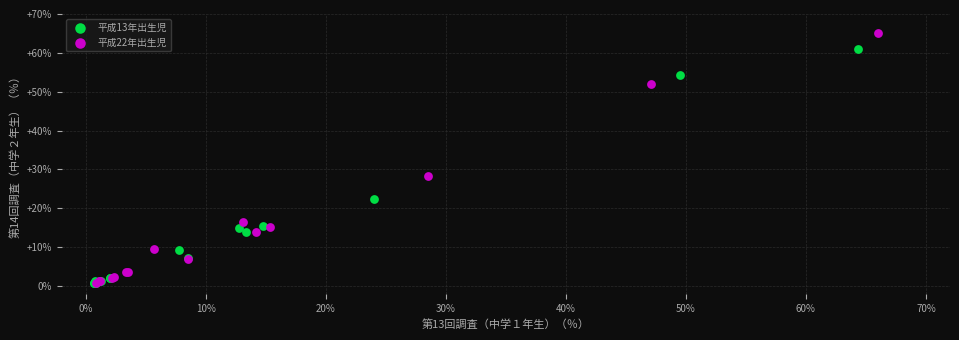

Which series reaches the maximum Y coordinate?

平成22年出生児